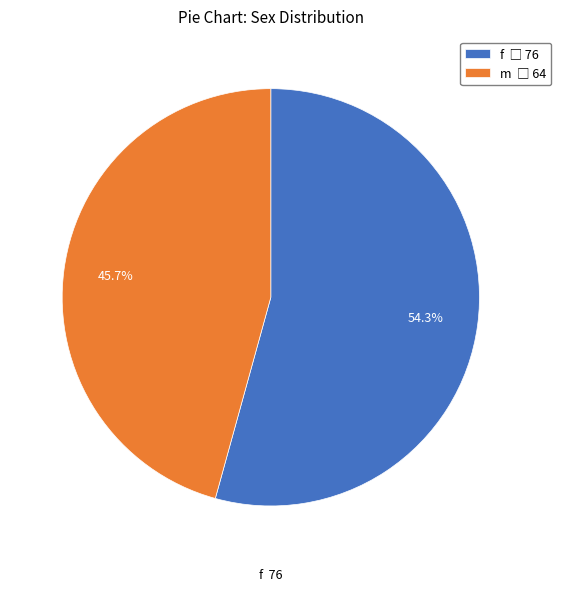

Is there a majority slice in this chart?

Yes